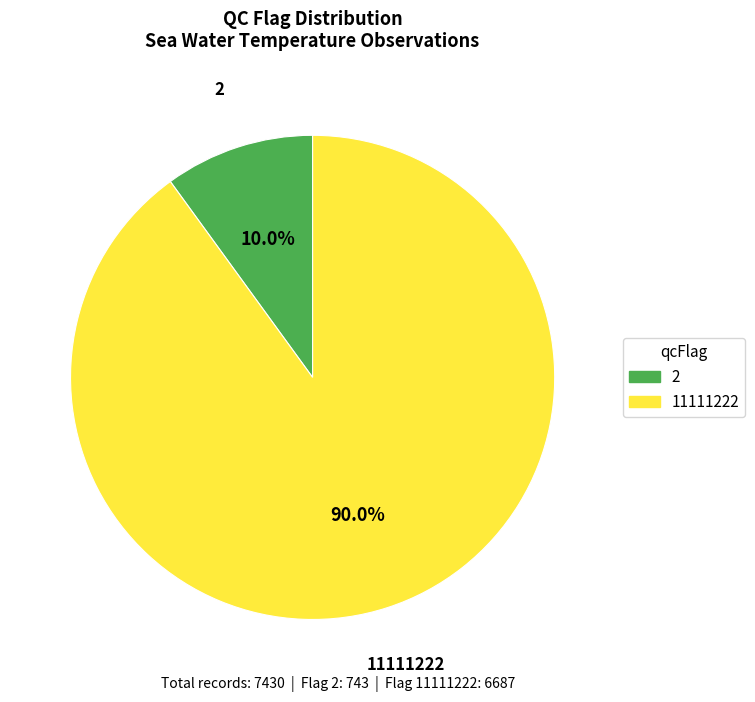

Rank the categories by value from highest to lowest.

11111222, 2